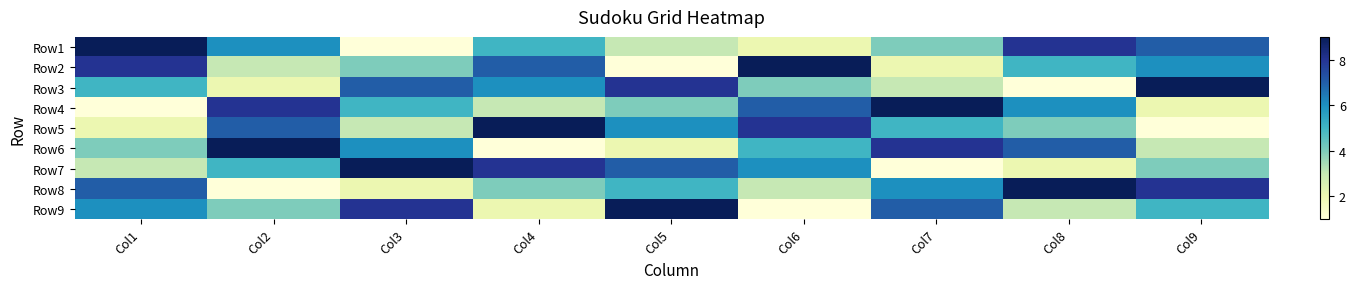

Count the number of categories in the chart.

9